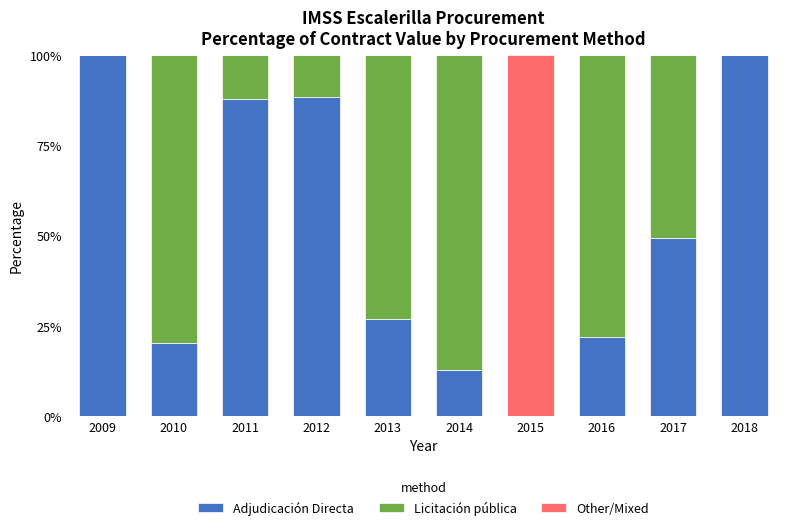

The Adjudicación Directa series shows 36.8 at 2009. True or false?

False